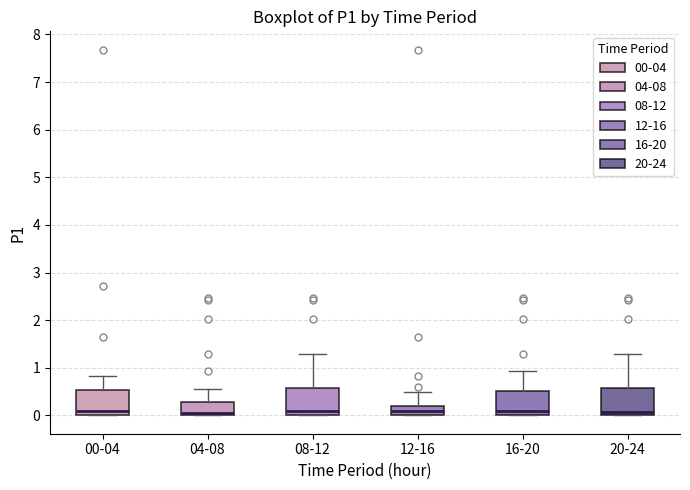

Reading left to right, transcribe this box plot: for each box, give where its median line is, the range the box spans, and where its two whiskers end, as read against the y-axis. The values are not printed on the chart, so give them approximately, as read against the axis.

00-04: median 0.1, box 0.0 to 0.5, whiskers 0.0 to 0.8
04-08: median 0.1, box 0.0 to 0.3, whiskers 0.0 to 0.6
08-12: median 0.1, box 0.0 to 0.6, whiskers 0.0 to 1.3
12-16: median 0.1, box 0.0 to 0.2, whiskers 0.0 to 0.5
16-20: median 0.1, box 0.0 to 0.5, whiskers 0.0 to 0.9
20-24: median 0.1, box 0.0 to 0.6, whiskers 0.0 to 1.3